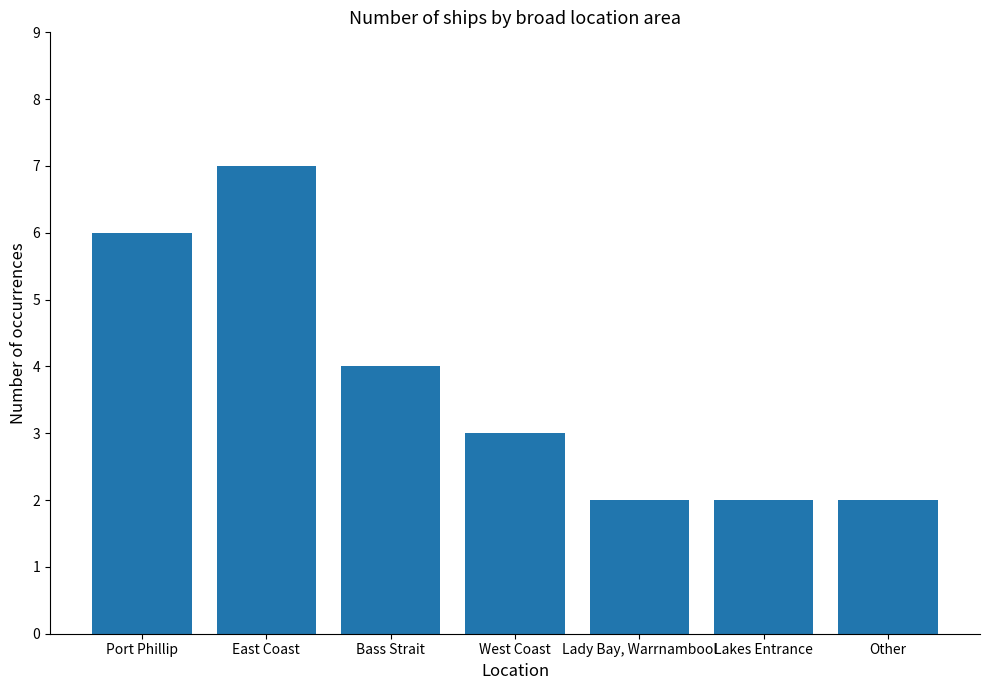

What is the ratio of the value at Lady Bay, Warrnambool to the value at Lakes Entrance?

1.0